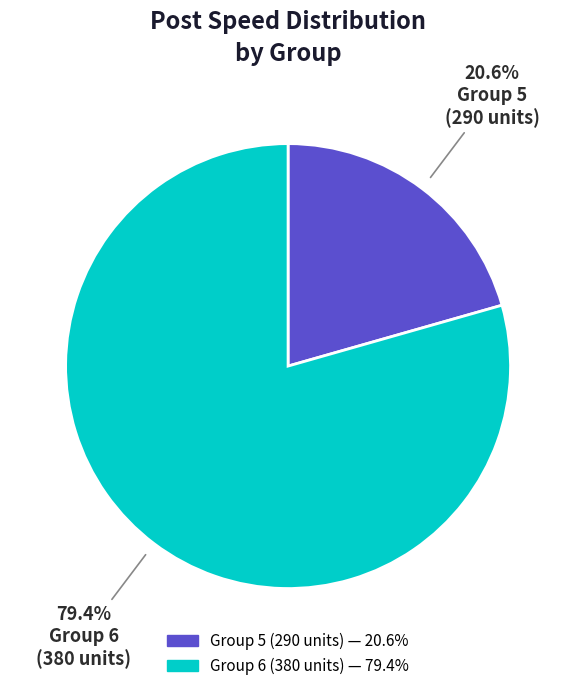

Does any single category account for the majority?

Yes